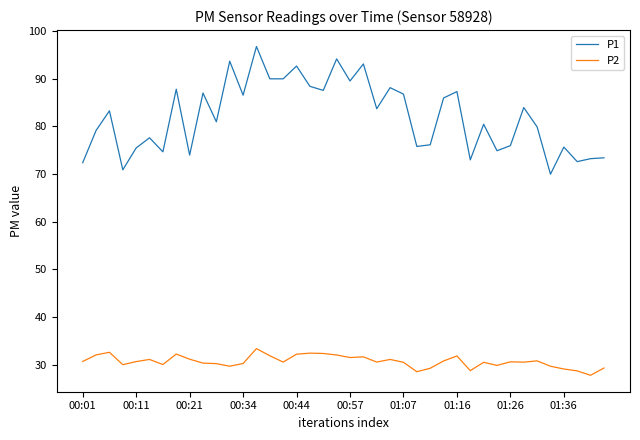

True or false: P2 and P1 intersect in this chart.

False